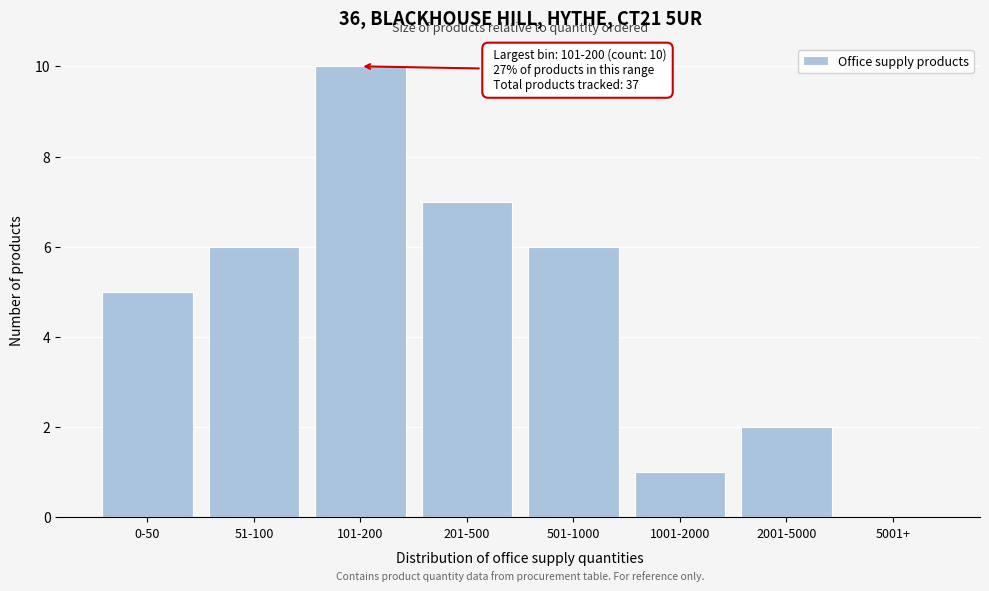

Reading left to right, what are all the values shown in this chart?

0-50=5	51-100=6	101-200=10	201-500=7	501-1000=6	1001-2000=1	2001-5000=2	5001+=0